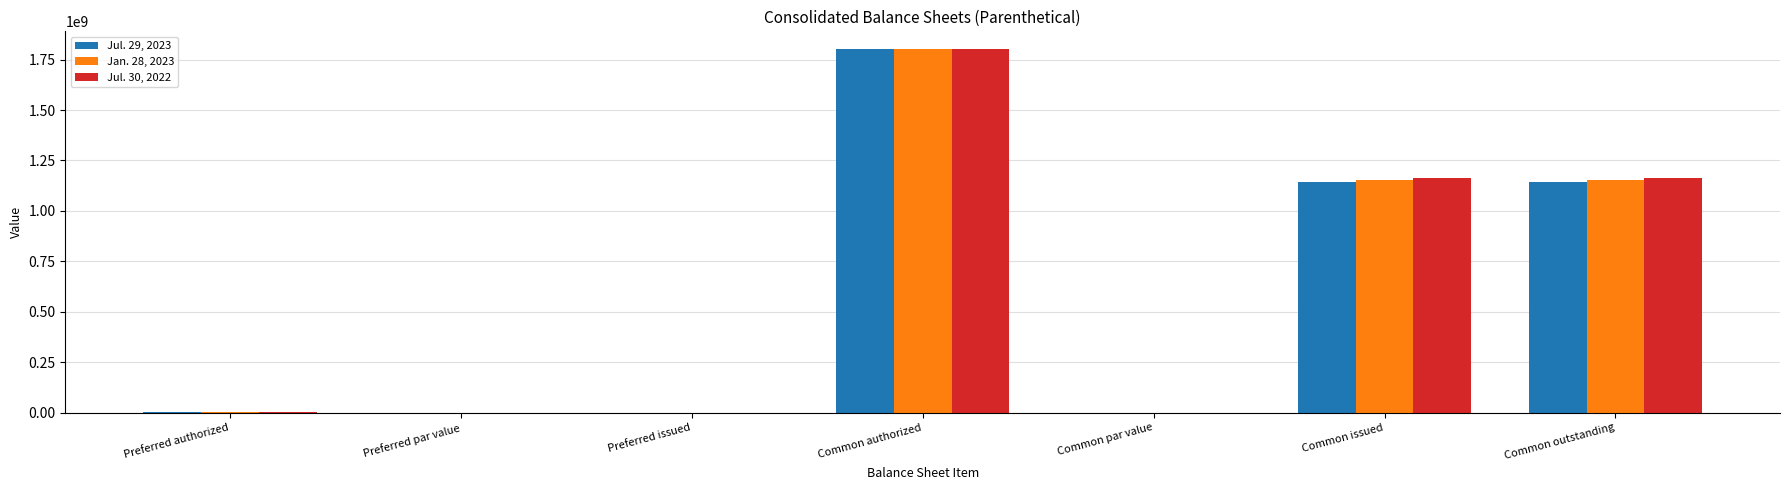

What is the total value across all series at Common authorized?

5400000000